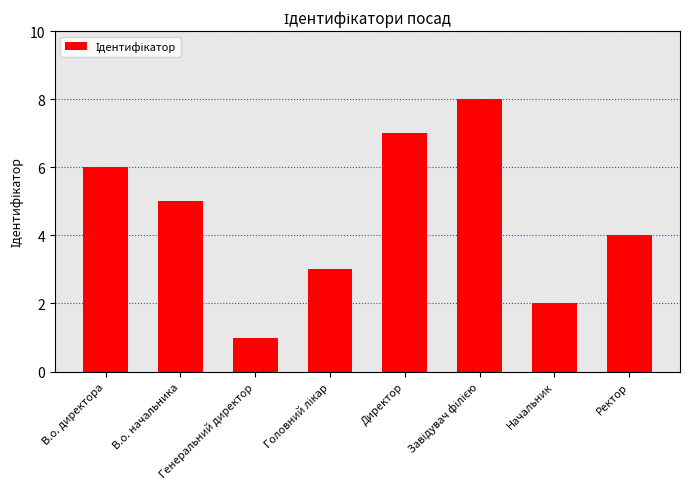

What is the maximum value shown in the chart?

8